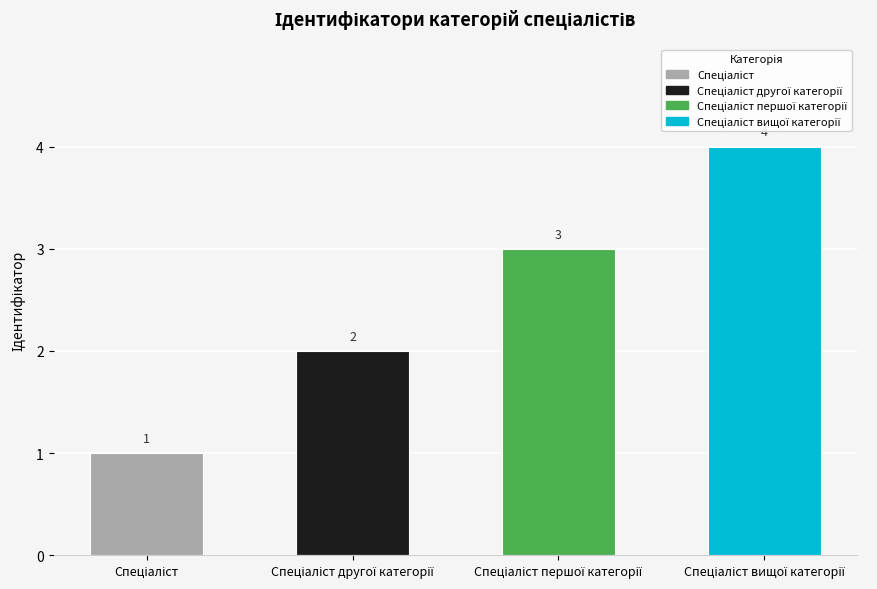

How many values are between 2 and 4?

3